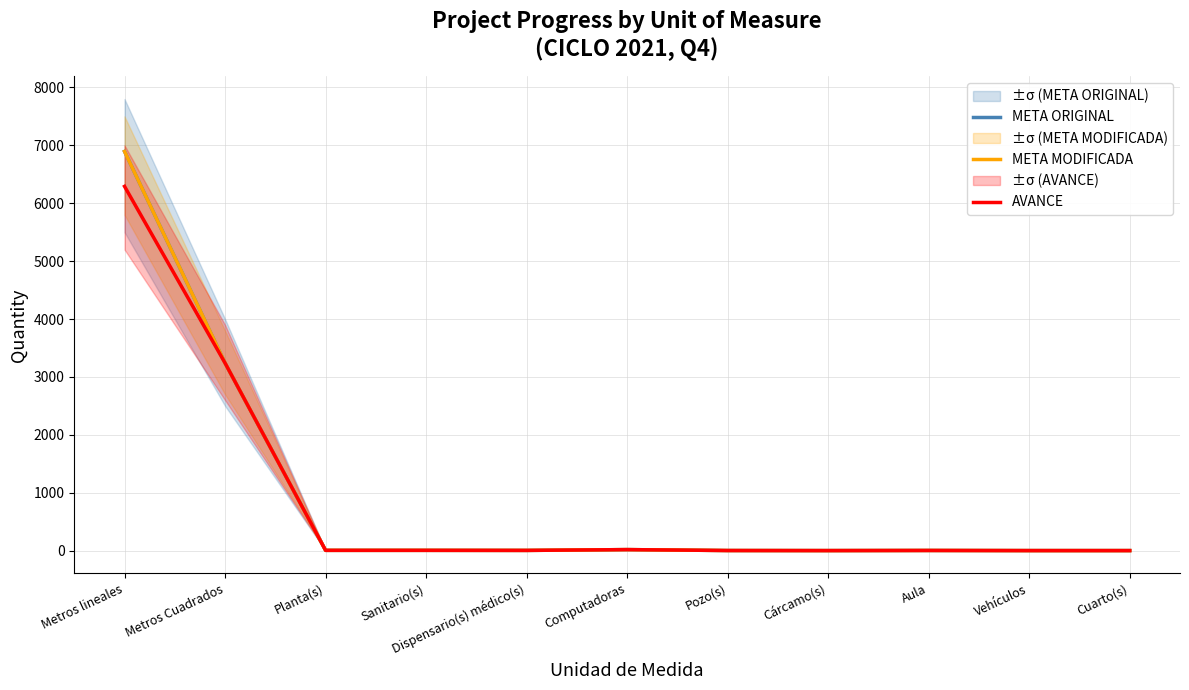

What is the difference between the META MODIFICADA values at Metros lineales and Cárcamo(s)?

6894.2